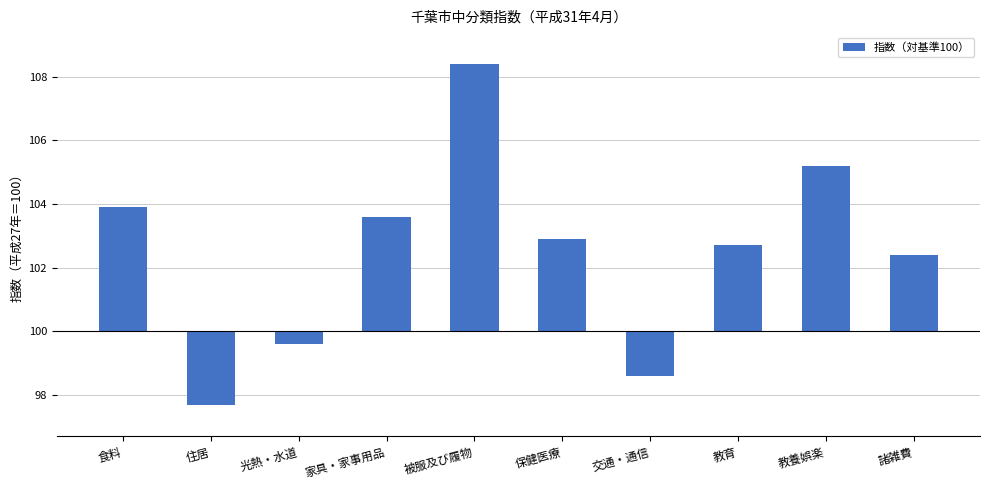

The chart shows a value of 3.9 at 食料. True or false?

True